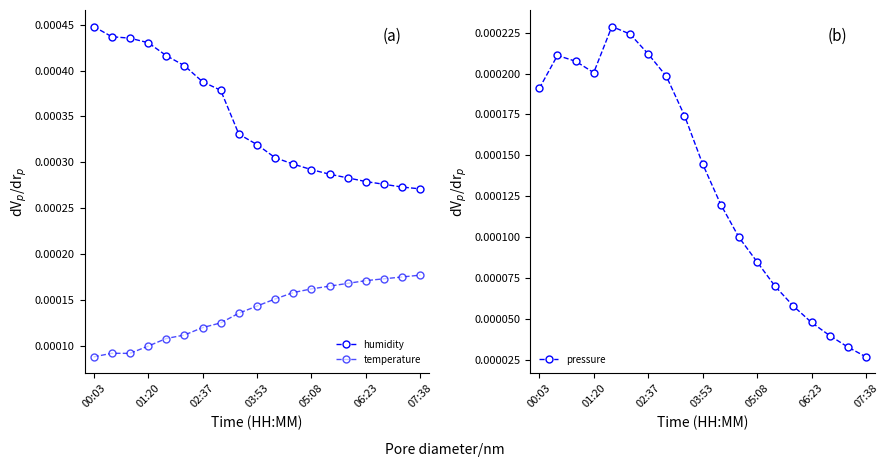

Rank the series at 10 from highest to lowest value.

humidity, temperature, pressure